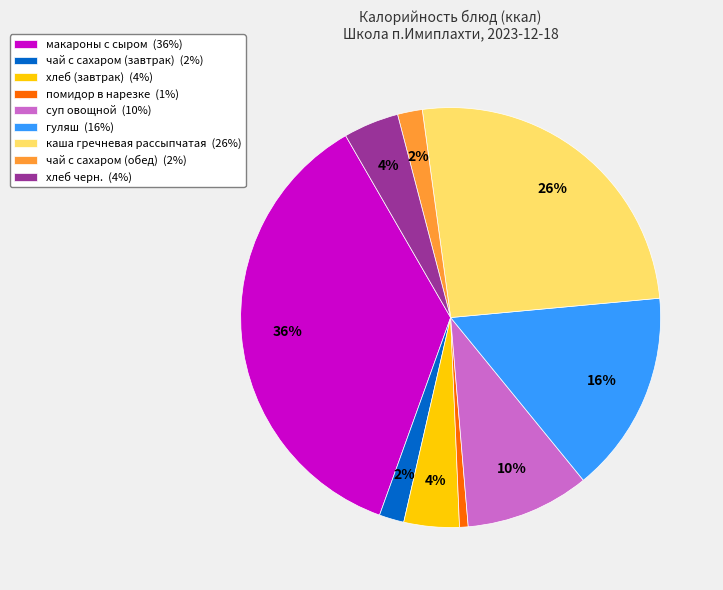

To the nearest percent, what is the difference between the макароны с сыром (36%) and хлеб черн. (4%) slice percentages?

32%